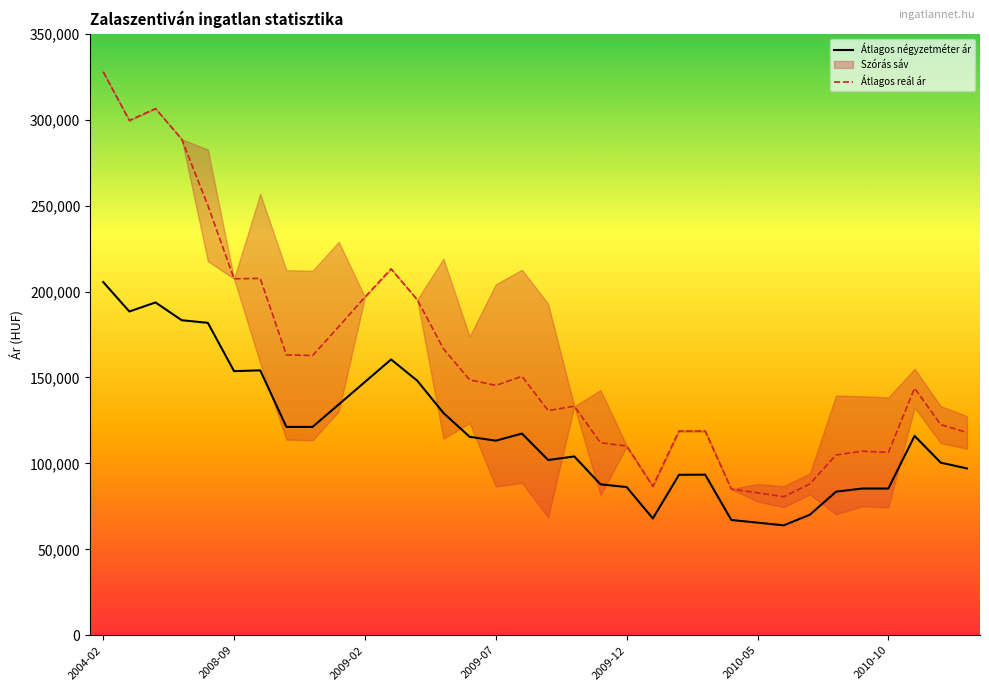

True or false: Átlagos négyzetméter ár and Átlagos reál ár intersect in this chart.

False